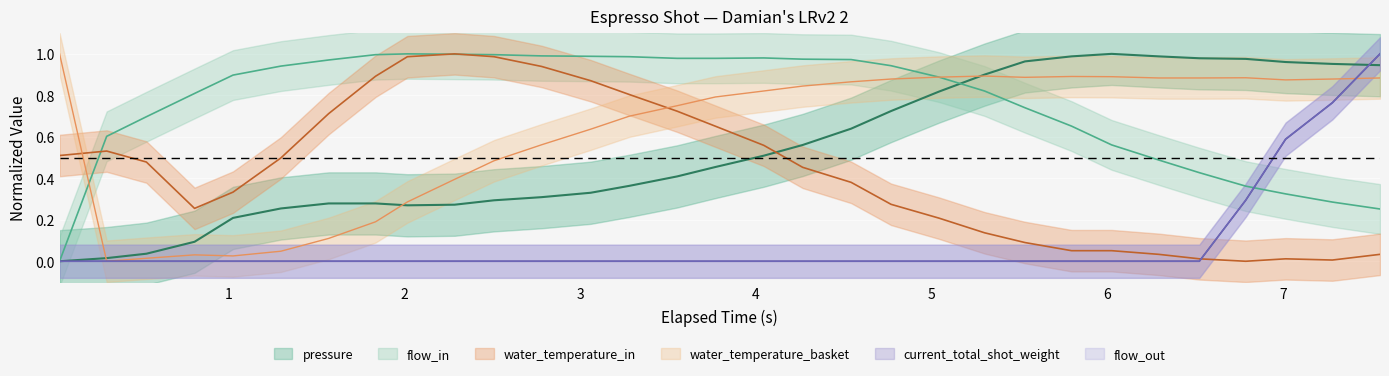

How many data points in water_temperature_in are above 0?

30